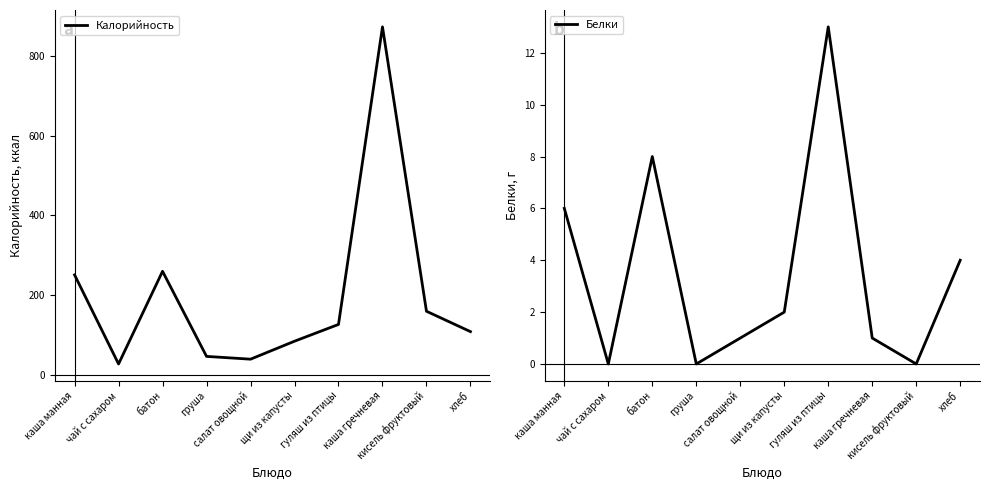

True or false: Калорийность and Белки intersect in this chart.

False